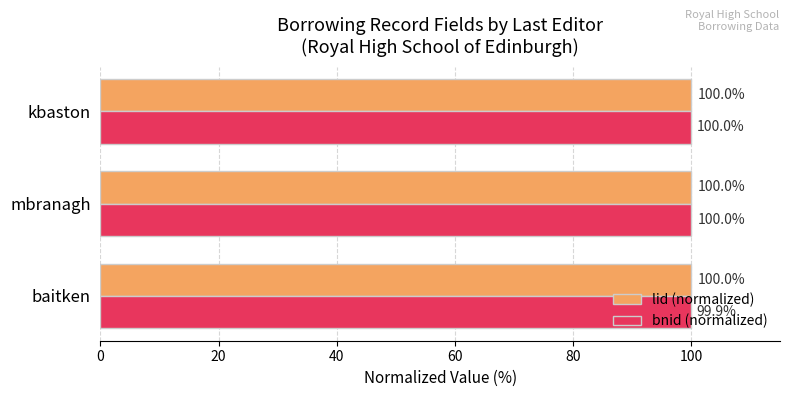

True or false: bnid (normalized) has a value of 171.4 at kbaston.

False